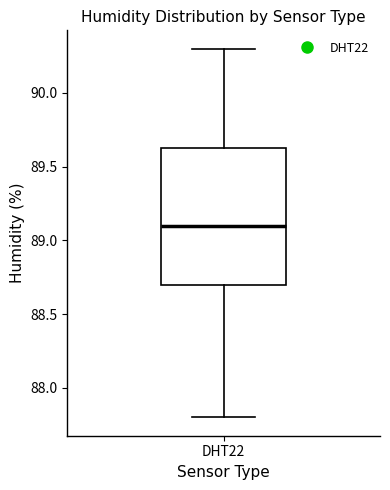

Read this box plot against the y-axis: the position of the median line, the range covered by the box, and the ends of both whiskers. The values are not printed on the chart, so give them approximately, as read against the axis.

median 89.10, box 88.70 to 89.65, whiskers 87.80 to 90.30